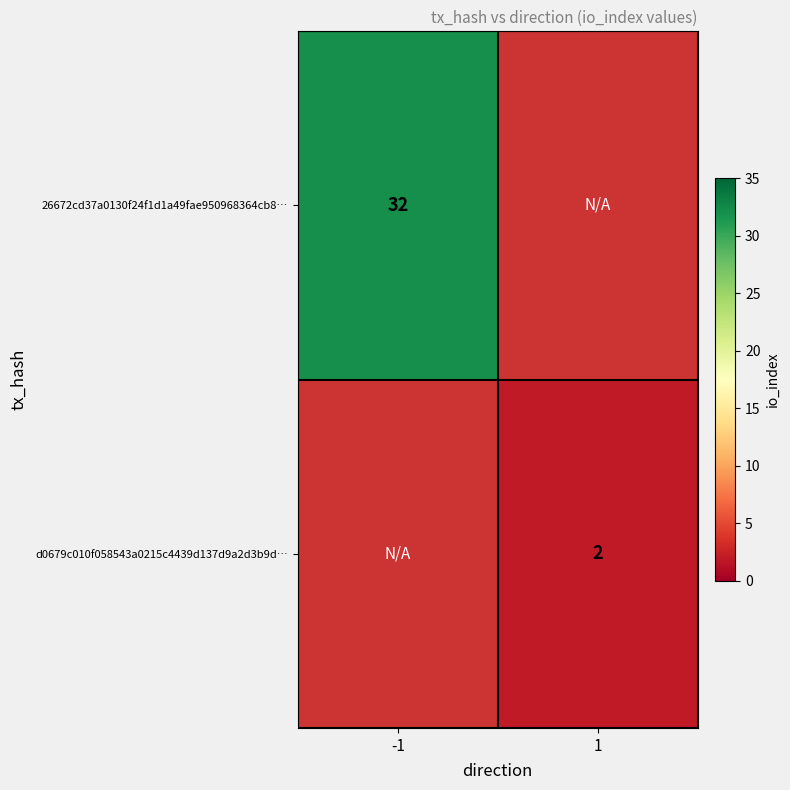

At which category does the chart reach its peak across all series?

-1